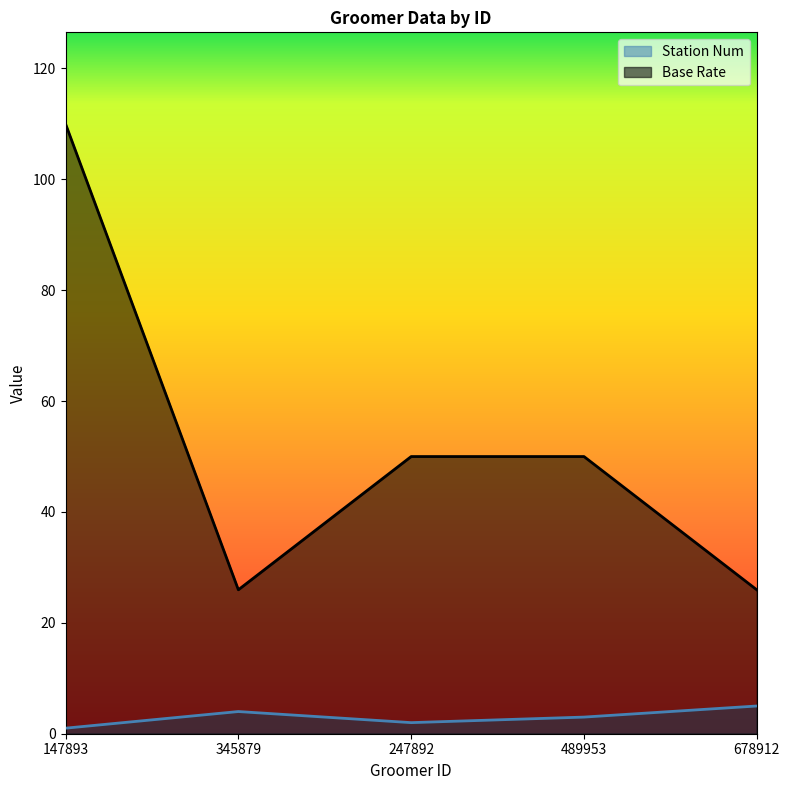

What is the average value of the Base Rate series?

52.4